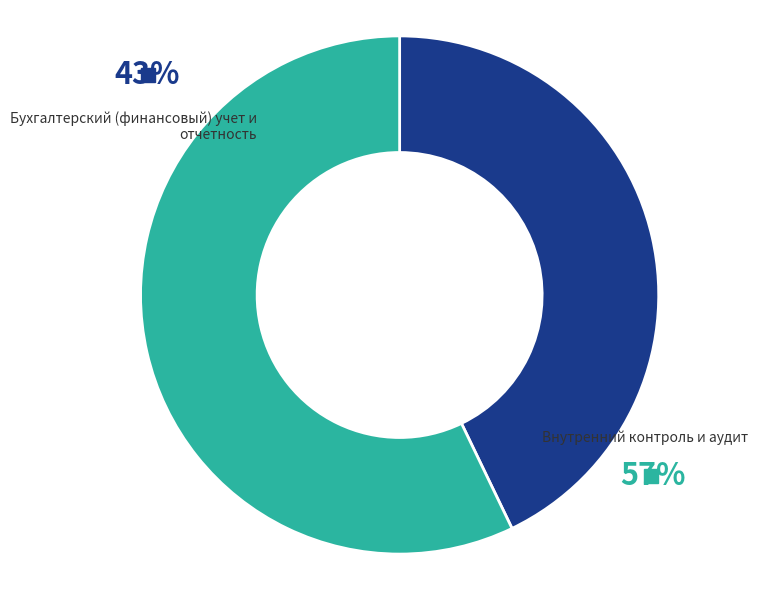

To the nearest percent, what is the combined percentage of Бухгалтерский (финансовый) учет и отчетность and Внутренний контроль и аудит?

100%